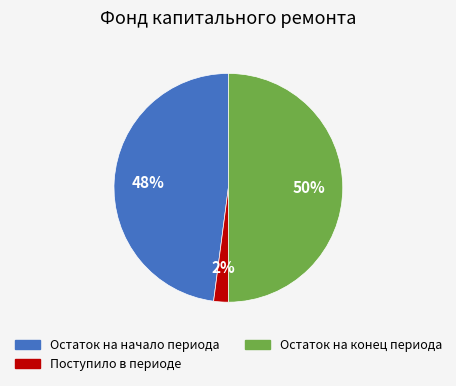

To the nearest percent, what is the difference between the largest and smallest slice percentages?

48%